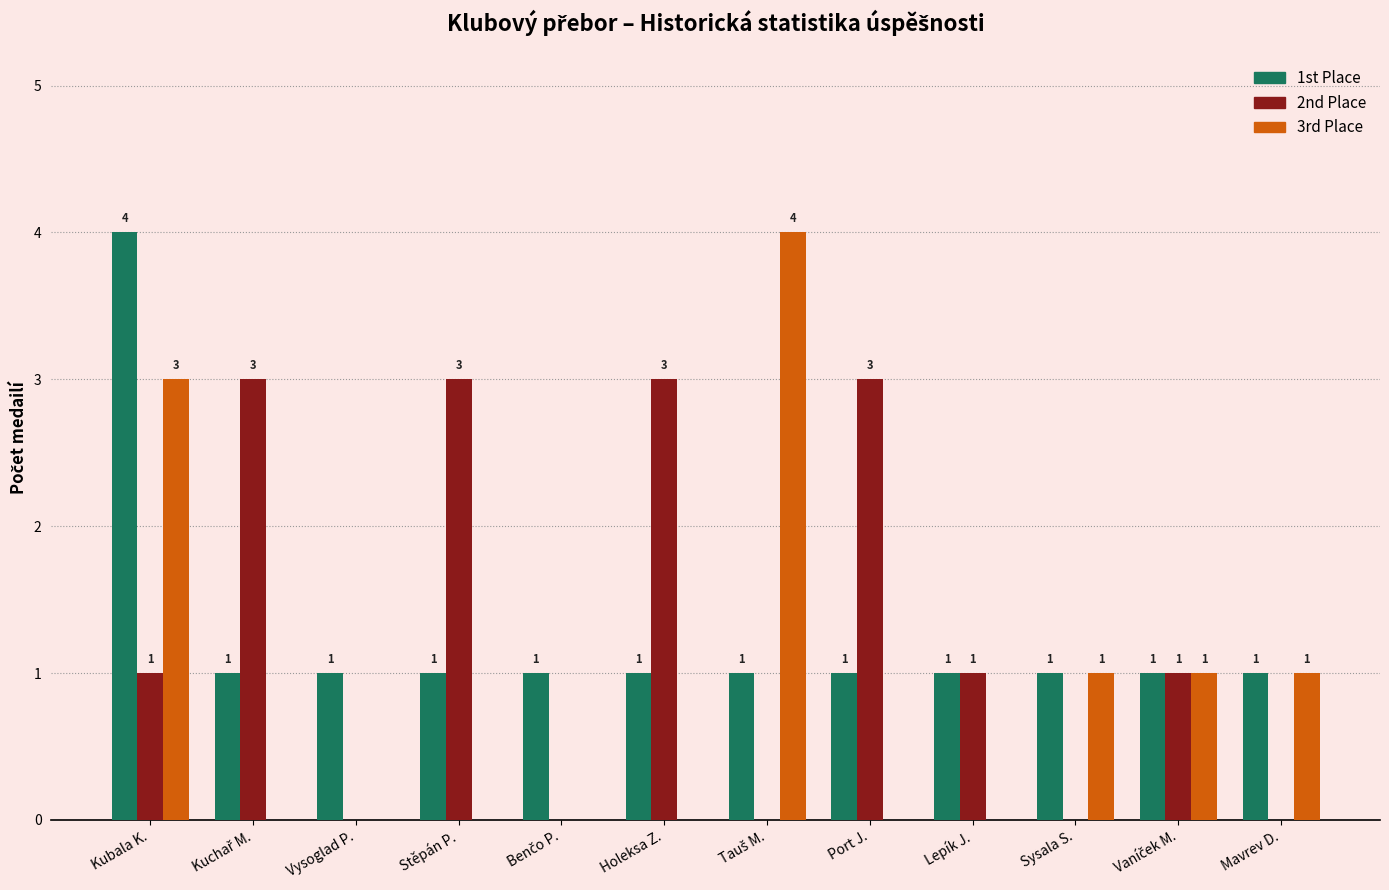

At which label does 1st Place reach its peak?

Kubala K.